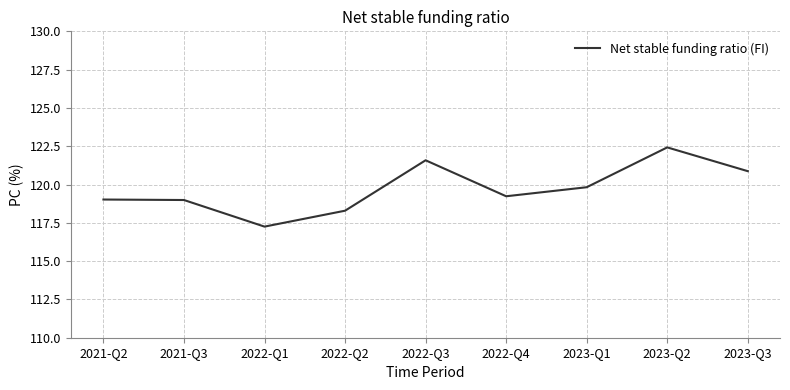

Does the chart have visible grid lines?

Yes